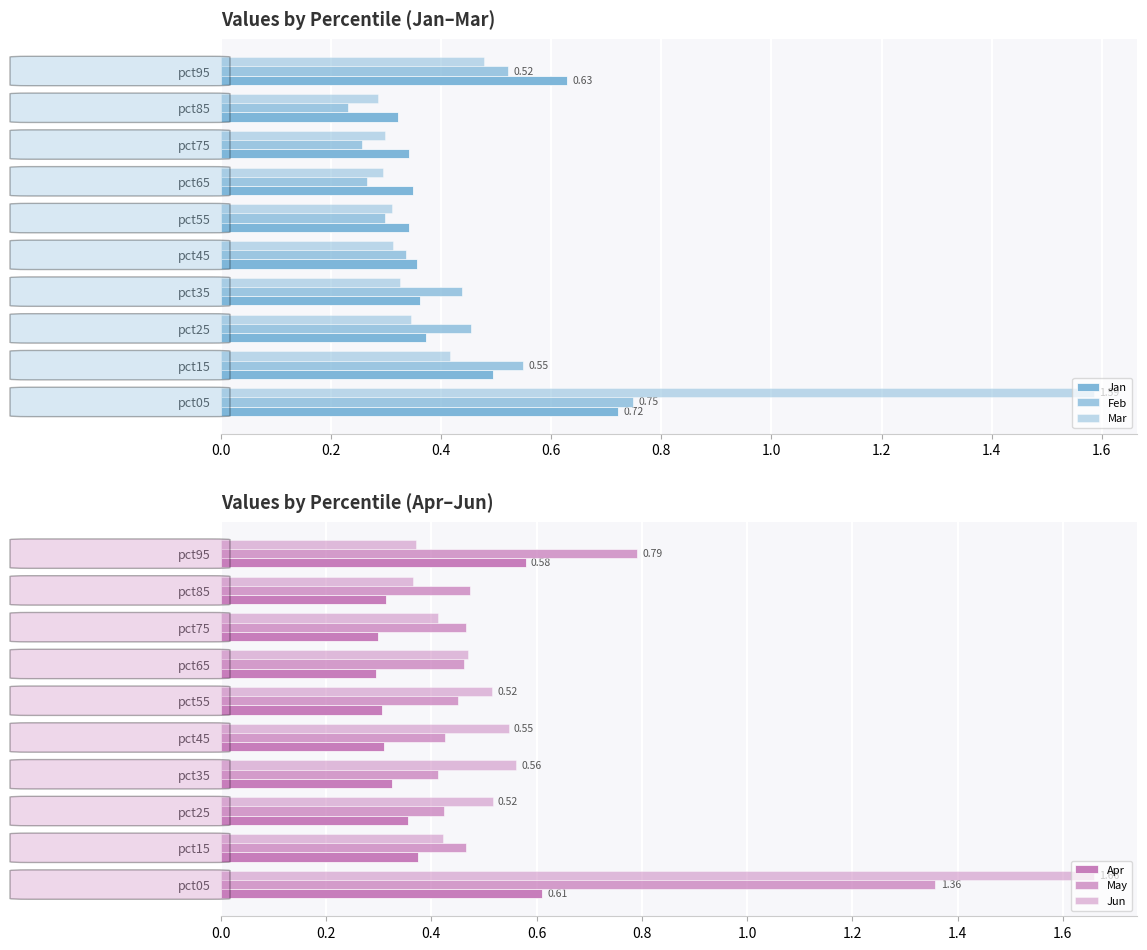

What is the label of the 5th bar from the right?

1.0